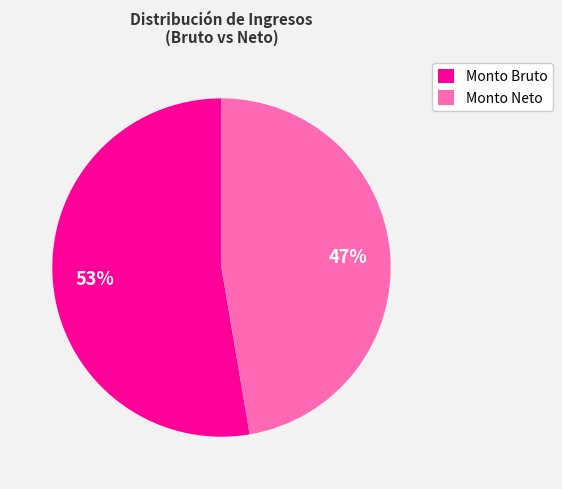

Is there a majority slice in this chart?

Yes